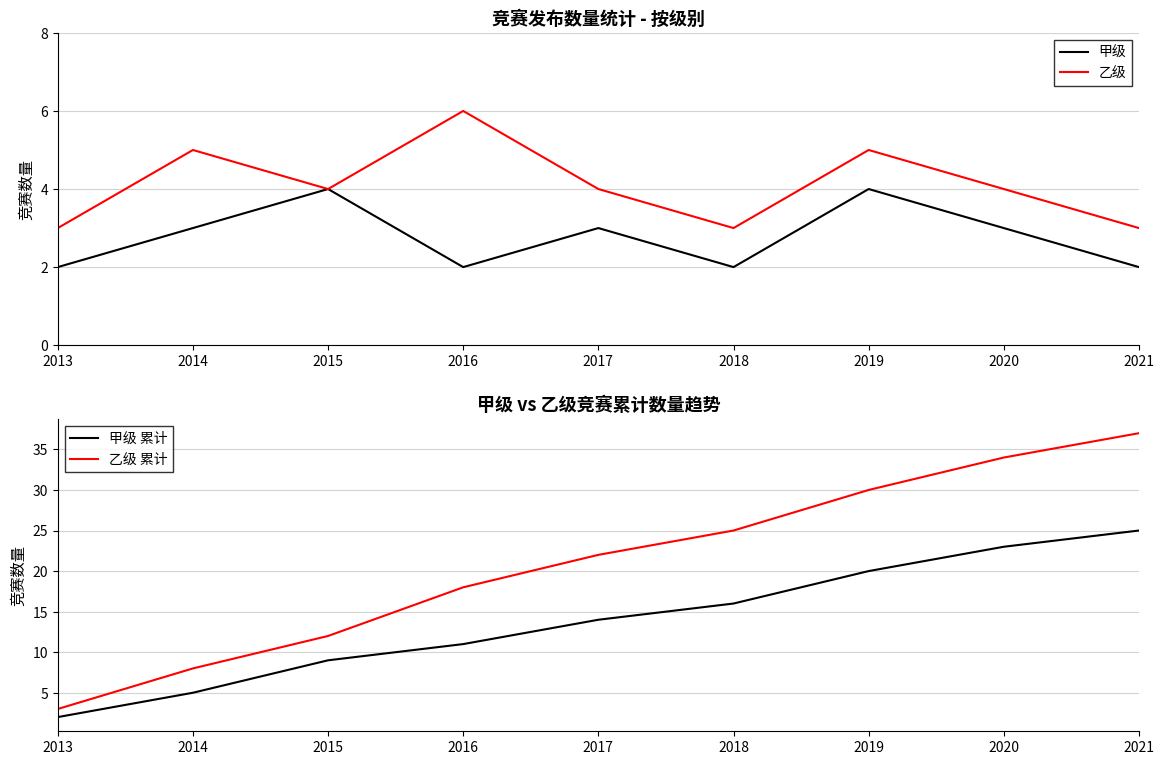

Which series changed the most between 2013 and 2020?

乙级 累计